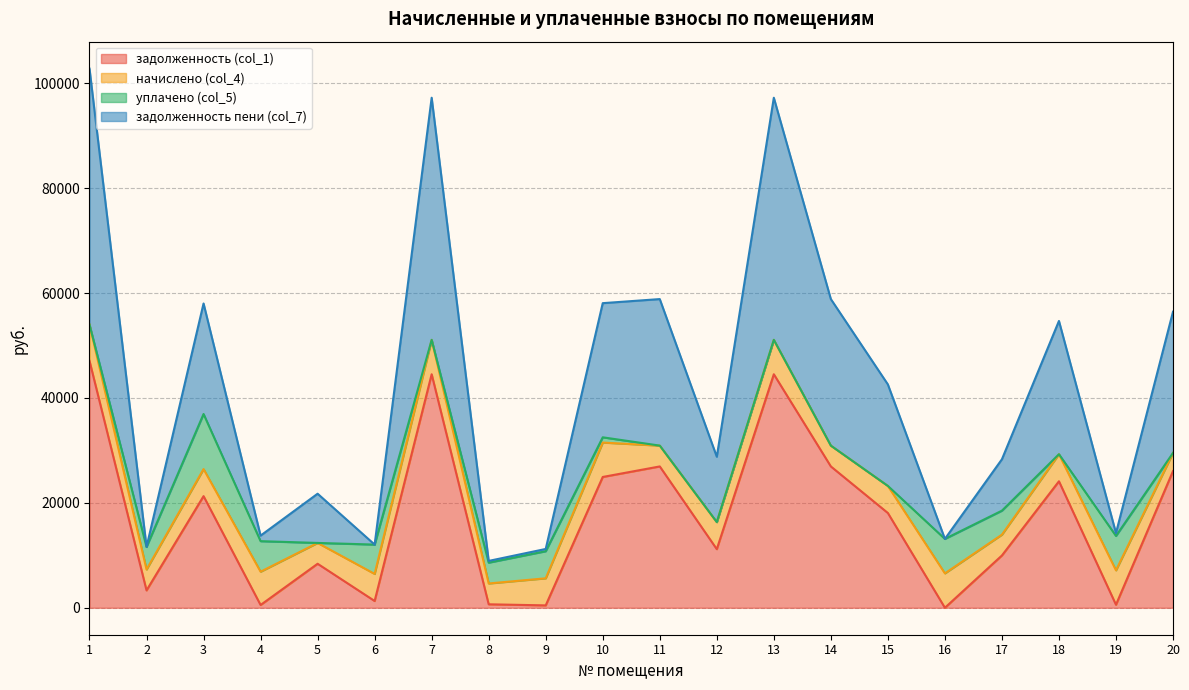

Where is задолженность пени (col_7) nearest to the value 29313?

18